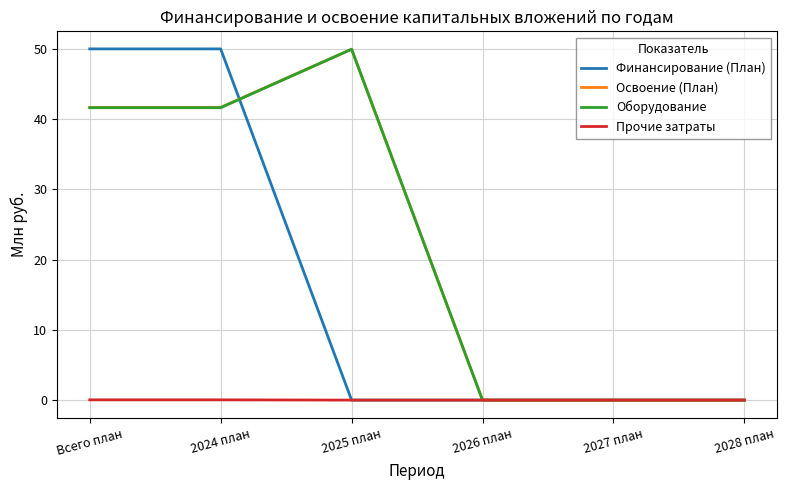

What is the greatest value displayed?

50.0